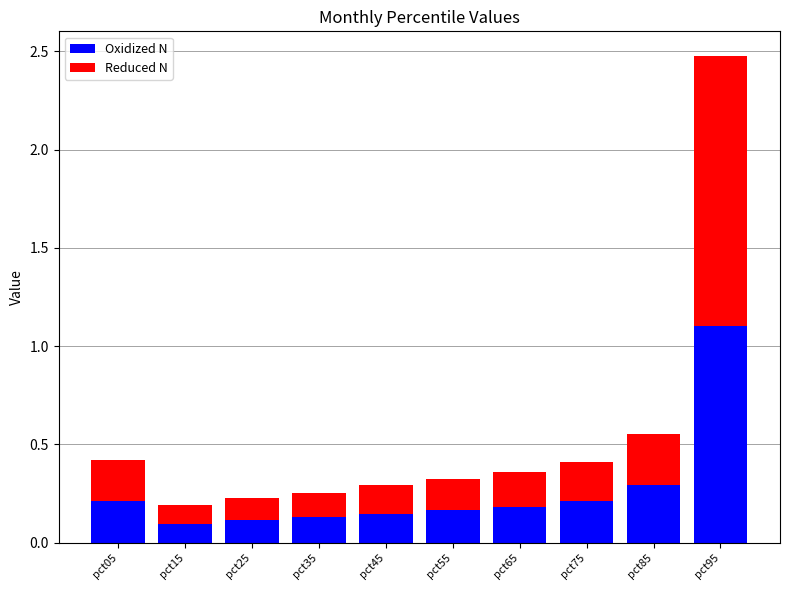

What is the difference between the maximum and minimum values in the Oxidized N series?

1.0